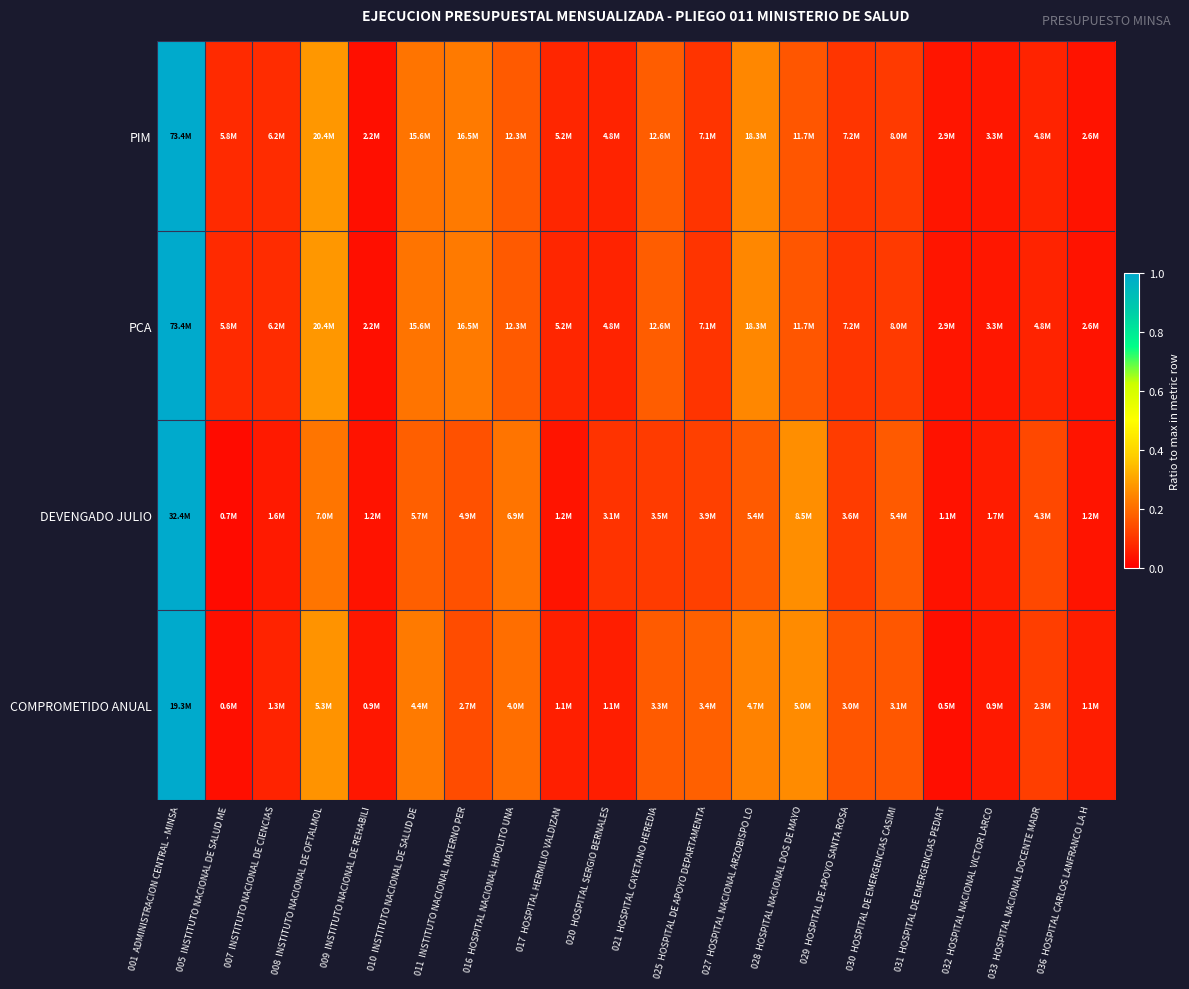

Reading left to right, extract all data points from this chart.

PIM: 001  ADMINISTRACION CENTRAL - MINSA=1.0	005  INSTITUTO NACIONAL DE SALUD ME=0.1	007  INSTITUTO NACIONAL DE CIENCIAS=0.1	008  INSTITUTO NACIONAL DE OFTALMOL=0.3	009  INSTITUTO NACIONAL DE REHABILI=0.0	010  INSTITUTO NACIONAL DE SALUD DE=0.2	011  INSTITUTO NACIONAL MATERNO PER=0.2	016  HOSPITAL NACIONAL HIPOLITO UNA=0.2	017  HOSPITAL HERMILIO VALDIZAN=0.1	020  HOSPITAL SERGIO BERNALES=0.1	021  HOSPITAL CAYETANO HEREDIA=0.2	025  HOSPITAL DE APOYO DEPARTAMENTA=0.1	027  HOSPITAL NACIONAL ARZOBISPO LO=0.2	028  HOSPITAL NACIONAL DOS DE MAYO=0.2	029  HOSPITAL DE APOYO SANTA ROSA=0.1	030  HOSPITAL DE EMERGENCIAS CASIMI=0.1	031  HOSPITAL DE EMERGENCIAS PEDIAT=0.0	032  HOSPITAL NACIONAL VICTOR LARCO=0.0	033  HOSPITAL NACIONAL DOCENTE MADR=0.1	036  HOSPITAL CARLOS LANFRANCO LA H=0.0
PCA: 001  ADMINISTRACION CENTRAL - MINSA=1.0	005  INSTITUTO NACIONAL DE SALUD ME=0.1	007  INSTITUTO NACIONAL DE CIENCIAS=0.1	008  INSTITUTO NACIONAL DE OFTALMOL=0.3	009  INSTITUTO NACIONAL DE REHABILI=0.0	010  INSTITUTO NACIONAL DE SALUD DE=0.2	011  INSTITUTO NACIONAL MATERNO PER=0.2	016  HOSPITAL NACIONAL HIPOLITO UNA=0.2	017  HOSPITAL HERMILIO VALDIZAN=0.1	020  HOSPITAL SERGIO BERNALES=0.1	021  HOSPITAL CAYETANO HEREDIA=0.2	025  HOSPITAL DE APOYO DEPARTAMENTA=0.1	027  HOSPITAL NACIONAL ARZOBISPO LO=0.2	028  HOSPITAL NACIONAL DOS DE MAYO=0.2	029  HOSPITAL DE APOYO SANTA ROSA=0.1	030  HOSPITAL DE EMERGENCIAS CASIMI=0.1	031  HOSPITAL DE EMERGENCIAS PEDIAT=0.0	032  HOSPITAL NACIONAL VICTOR LARCO=0.0	033  HOSPITAL NACIONAL DOCENTE MADR=0.1	036  HOSPITAL CARLOS LANFRANCO LA H=0.0
DEVENGADO JULIO: 001  ADMINISTRACION CENTRAL - MINSA=1.0	005  INSTITUTO NACIONAL DE SALUD ME=0.0	007  INSTITUTO NACIONAL DE CIENCIAS=0.0	008  INSTITUTO NACIONAL DE OFTALMOL=0.2	009  INSTITUTO NACIONAL DE REHABILI=0.0	010  INSTITUTO NACIONAL DE SALUD DE=0.2	011  INSTITUTO NACIONAL MATERNO PER=0.2	016  HOSPITAL NACIONAL HIPOLITO UNA=0.2	017  HOSPITAL HERMILIO VALDIZAN=0.0	020  HOSPITAL SERGIO BERNALES=0.1	021  HOSPITAL CAYETANO HEREDIA=0.1	025  HOSPITAL DE APOYO DEPARTAMENTA=0.1	027  HOSPITAL NACIONAL ARZOBISPO LO=0.2	028  HOSPITAL NACIONAL DOS DE MAYO=0.3	029  HOSPITAL DE APOYO SANTA ROSA=0.1	030  HOSPITAL DE EMERGENCIAS CASIMI=0.2	031  HOSPITAL DE EMERGENCIAS PEDIAT=0.0	032  HOSPITAL NACIONAL VICTOR LARCO=0.1	033  HOSPITAL NACIONAL DOCENTE MADR=0.1	036  HOSPITAL CARLOS LANFRANCO LA H=0.0
COMPROMETIDO ANUAL: 001  ADMINISTRACION CENTRAL - MINSA=1.0	005  INSTITUTO NACIONAL DE SALUD ME=0.0	007  INSTITUTO NACIONAL DE CIENCIAS=0.1	008  INSTITUTO NACIONAL DE OFTALMOL=0.3	009  INSTITUTO NACIONAL DE REHABILI=0.0	010  INSTITUTO NACIONAL DE SALUD DE=0.2	011  INSTITUTO NACIONAL MATERNO PER=0.1	016  HOSPITAL NACIONAL HIPOLITO UNA=0.2	017  HOSPITAL HERMILIO VALDIZAN=0.1	020  HOSPITAL SERGIO BERNALES=0.1	021  HOSPITAL CAYETANO HEREDIA=0.2	025  HOSPITAL DE APOYO DEPARTAMENTA=0.2	027  HOSPITAL NACIONAL ARZOBISPO LO=0.2	028  HOSPITAL NACIONAL DOS DE MAYO=0.3	029  HOSPITAL DE APOYO SANTA ROSA=0.2	030  HOSPITAL DE EMERGENCIAS CASIMI=0.2	031  HOSPITAL DE EMERGENCIAS PEDIAT=0.0	032  HOSPITAL NACIONAL VICTOR LARCO=0.0	033  HOSPITAL NACIONAL DOCENTE MADR=0.1	036  HOSPITAL CARLOS LANFRANCO LA H=0.1